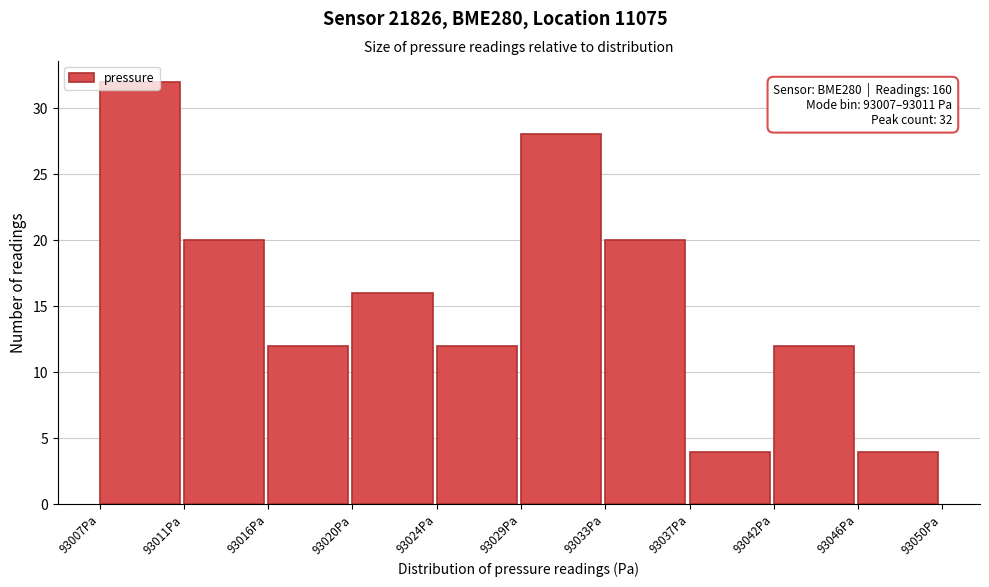

Which range on the x-axis has the tallest bar?

93007.0 to 93011.5